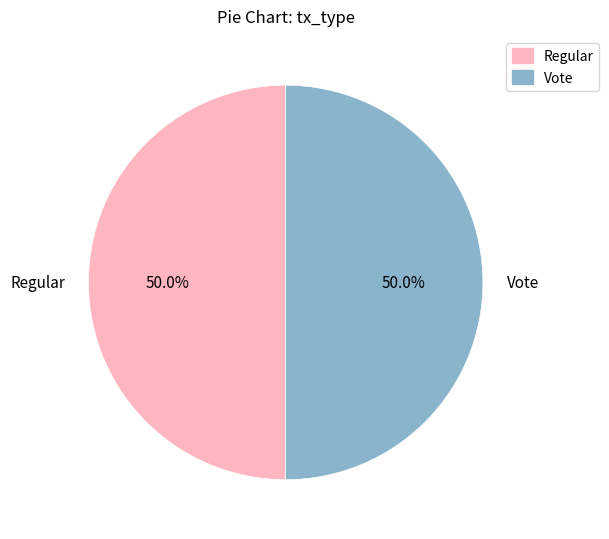

How many segments does this pie chart have?

2